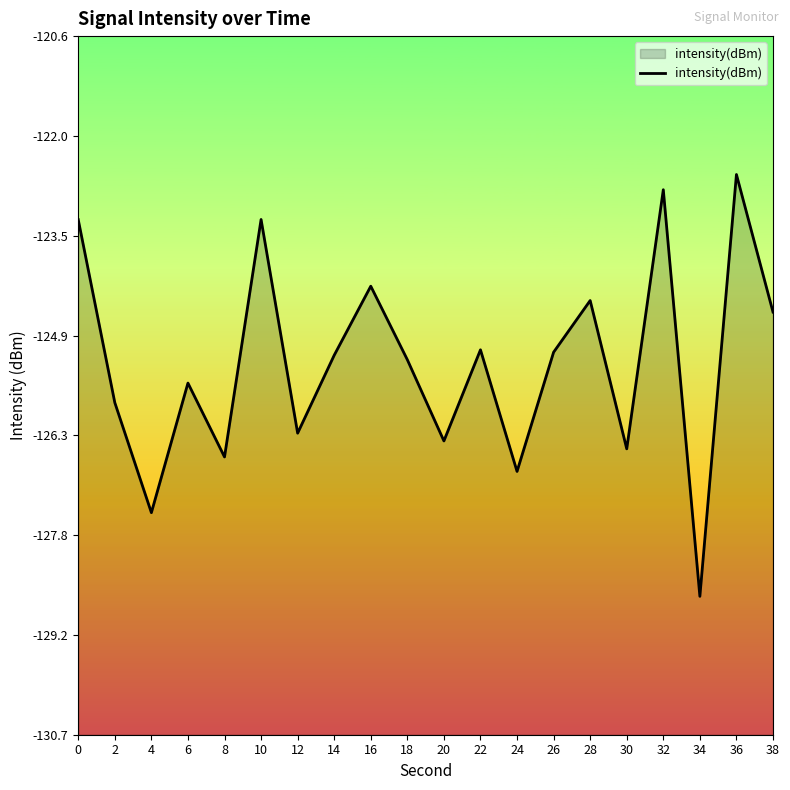

True or false: the data shows -62.5 at 32.

False